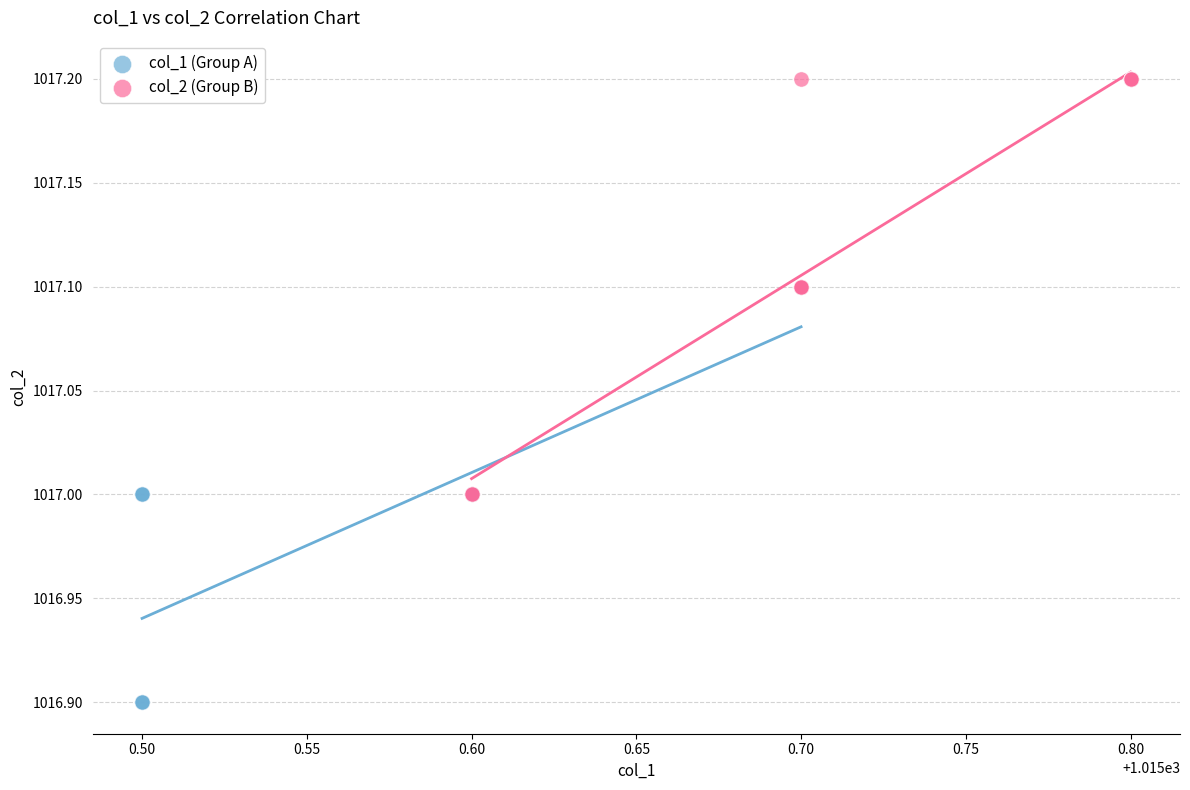

Which series contains the lowest Y value?

col_1 (Group A)